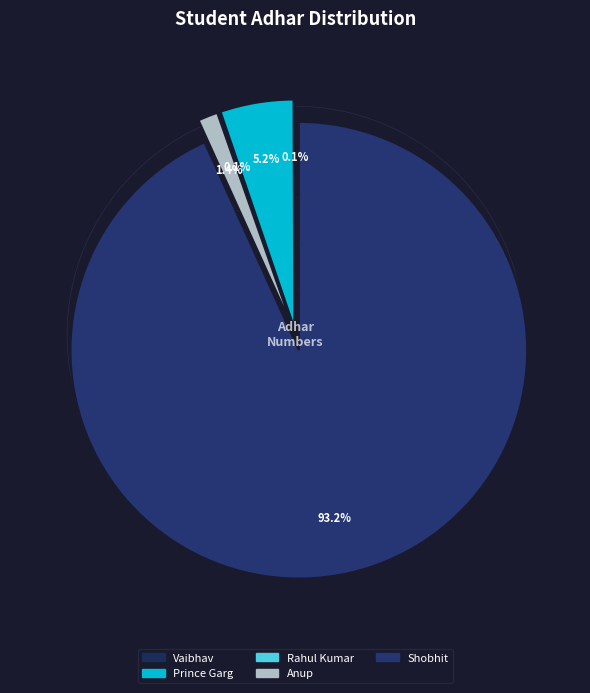

Which category has the biggest portion of the pie?

Shobhit